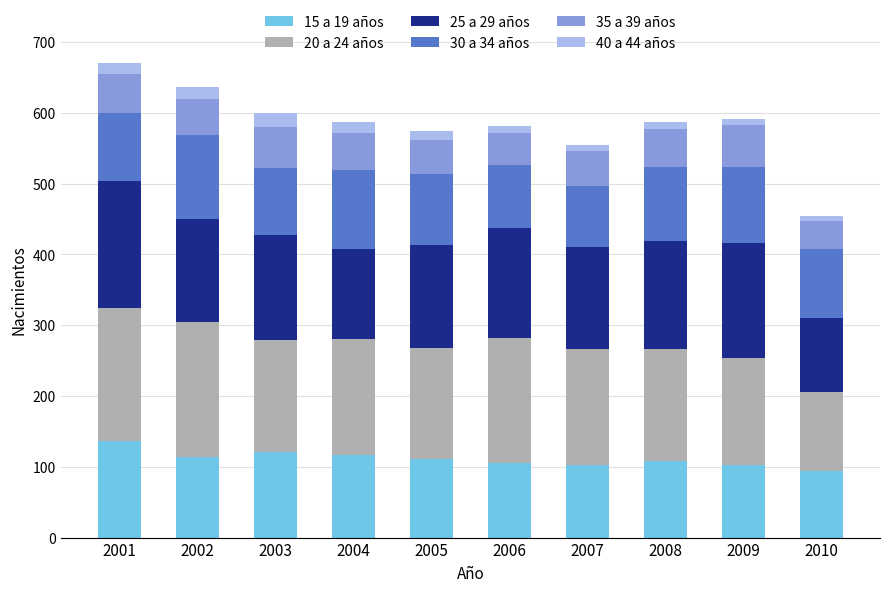

How many data points does each series have?

10